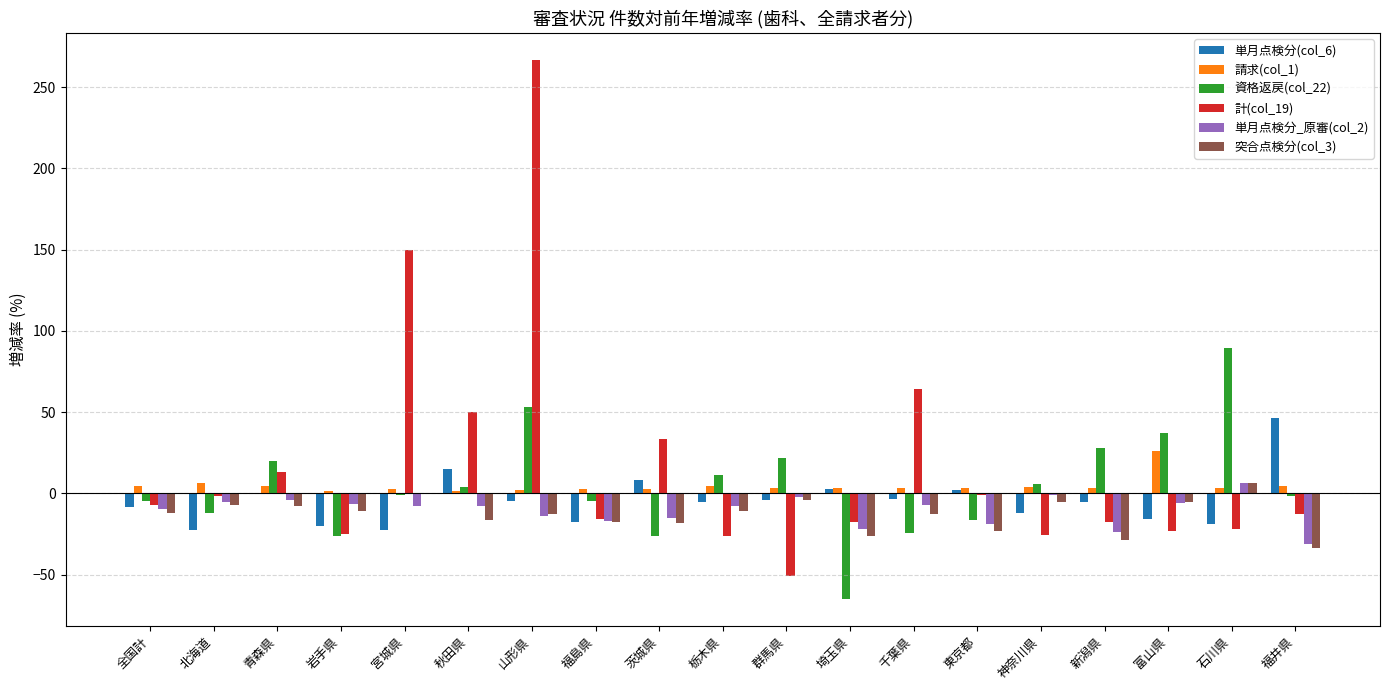

Is it true that 突合点検分(col_3) equals -7.7 at 青森県?

True